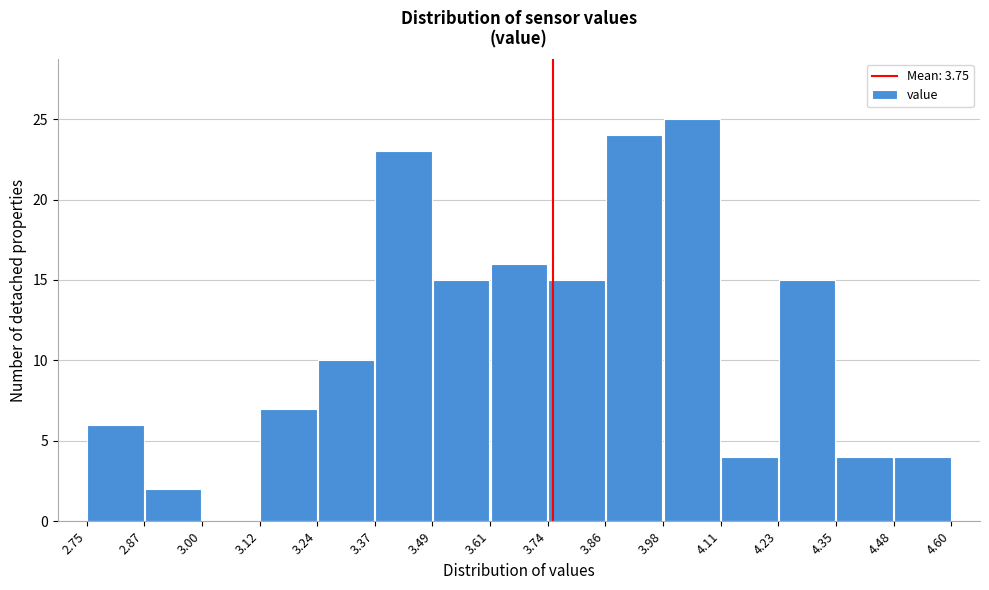

Reading left to right, transcribe this chart: for each bar, give the range it covers on the x-axis and its height. The values are not printed on the chart, so give them approximately, as read against the axis.

2.75 to 2.87: 6
2.87 to 3.00: 2
3.00 to 3.12: 0
3.12 to 3.24: 7
3.24 to 3.37: 10
3.37 to 3.49: 23
3.49 to 3.61: 15
3.61 to 3.74: 16
3.74 to 3.86: 15
3.86 to 3.98: 24
3.98 to 4.11: 25
4.11 to 4.23: 4
4.23 to 4.35: 15
4.35 to 4.48: 4
4.48 to 4.60: 4